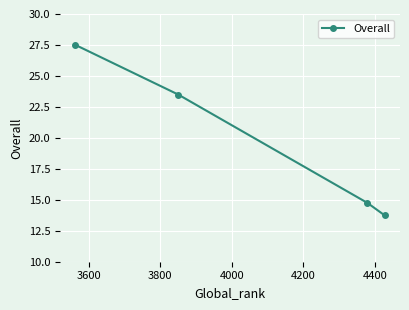

What is the maximum value shown in the chart?

27.5